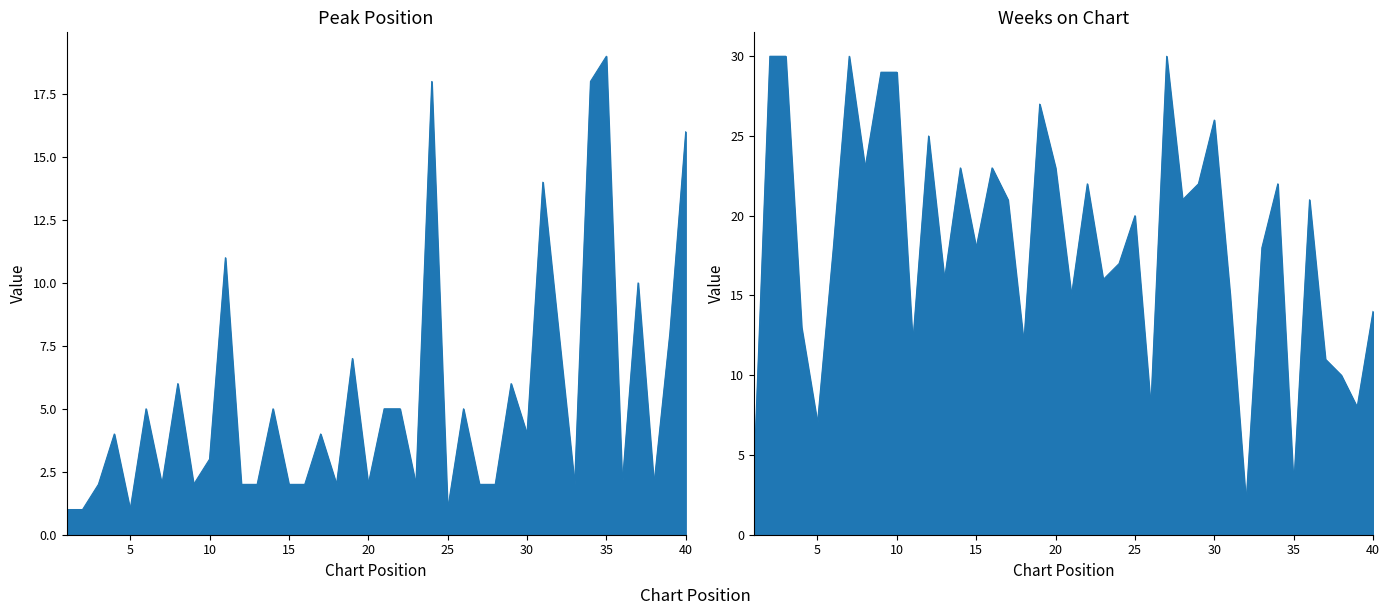

What is the difference between the highest and lowest values at 1?

3